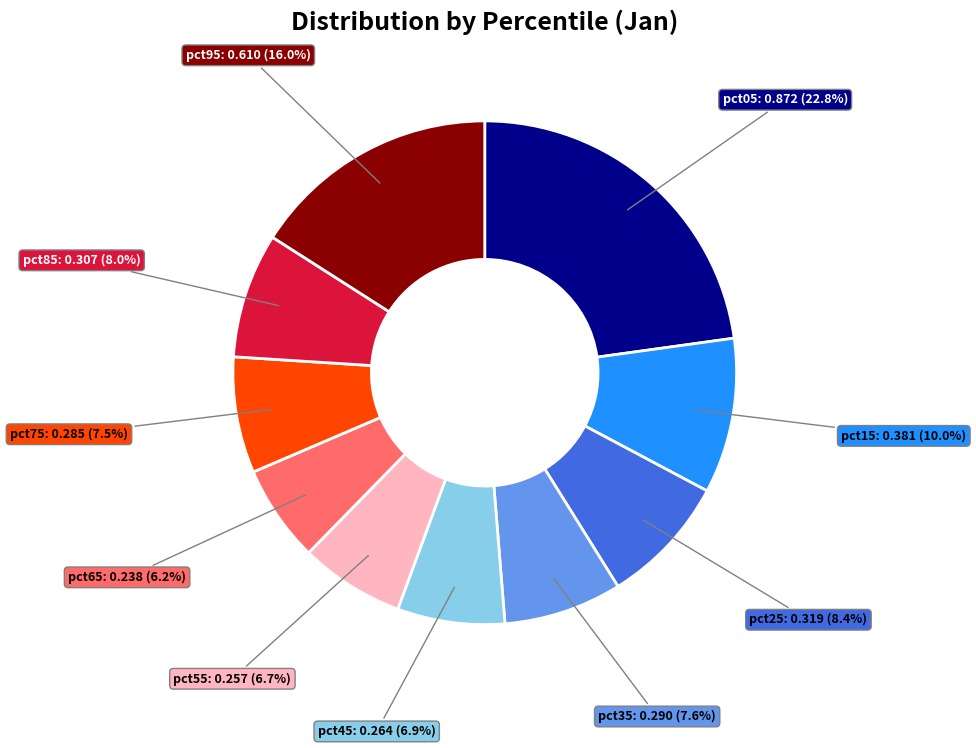

Is there any slice that represents more than half of the pie?

No